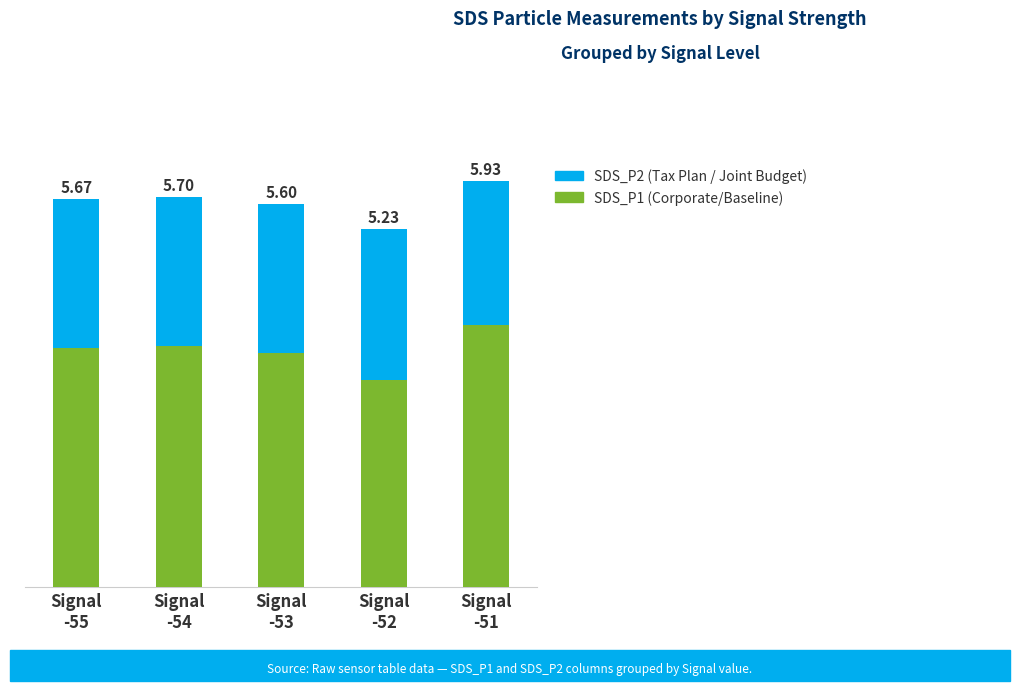

What is the label of the 3rd bar from the left?

Signal
-53